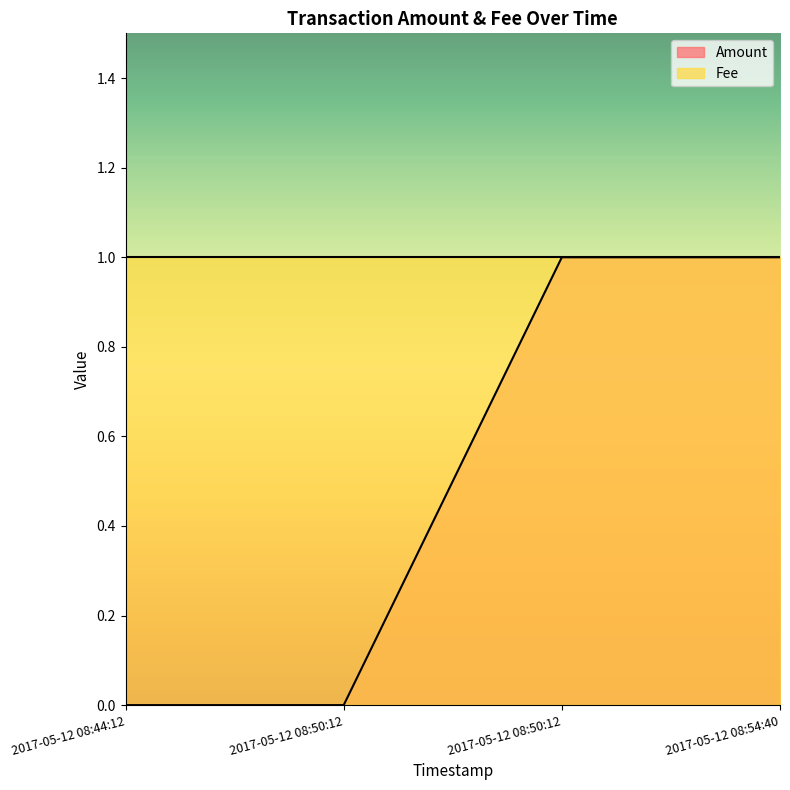

How many categories are shown in the chart?

4